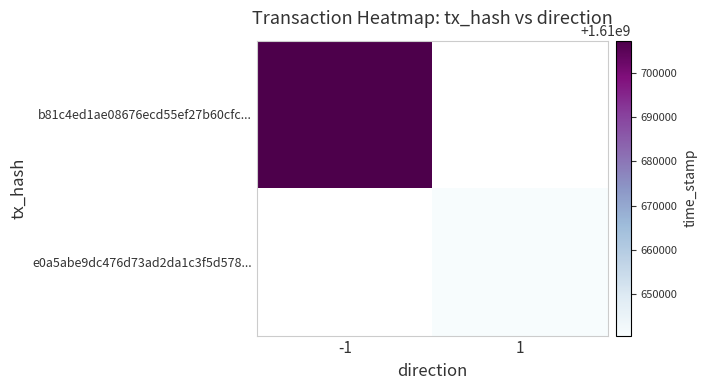

List the series in order of their peak value, highest first.

b81c4ed1ae08676ecd55ef27b60cfc..., e0a5abe9dc476d73ad2da1c3f5d578...